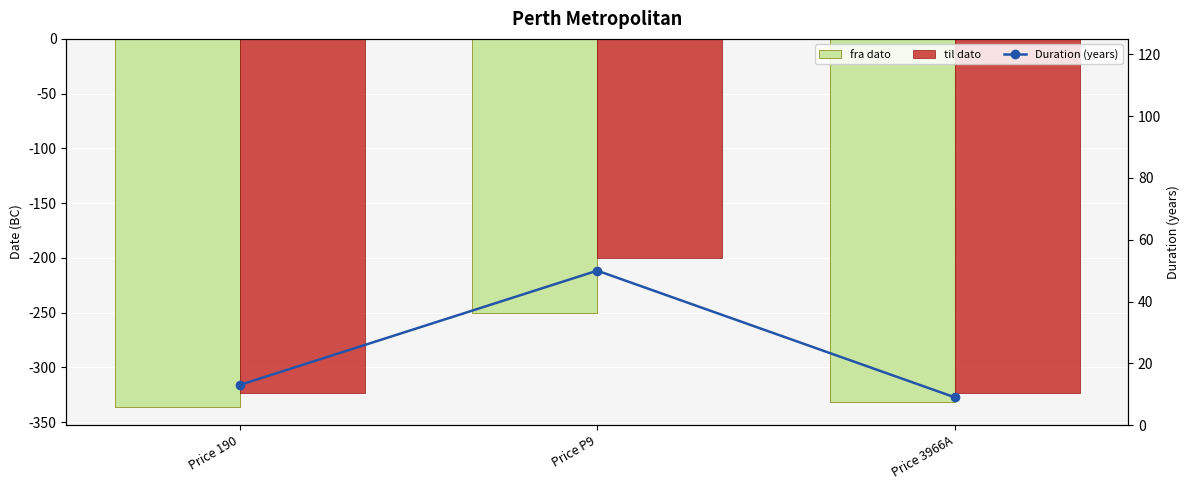

What is the difference between the maximum and minimum values in the fra dato series?

86